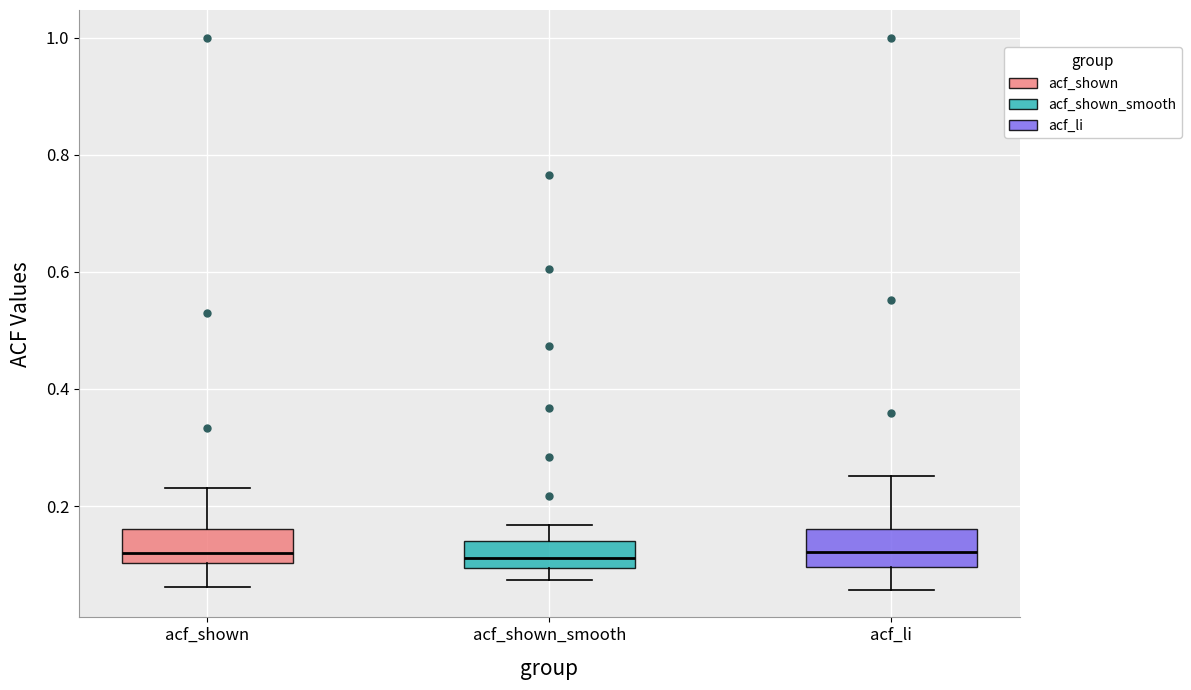

Reading left to right, read every box against the y-axis: the position of its median line, the range the box covers, and the ends of its whiskers. The values are not printed on the chart, so give them approximately, as read against the axis.

acf_shown: median 0.12, box 0.10 to 0.16, whiskers 0.06 to 0.24
acf_shown_smooth: median 0.12, box 0.10 to 0.14, whiskers 0.08 to 0.16
acf_li: median 0.12, box 0.10 to 0.16, whiskers 0.06 to 0.26